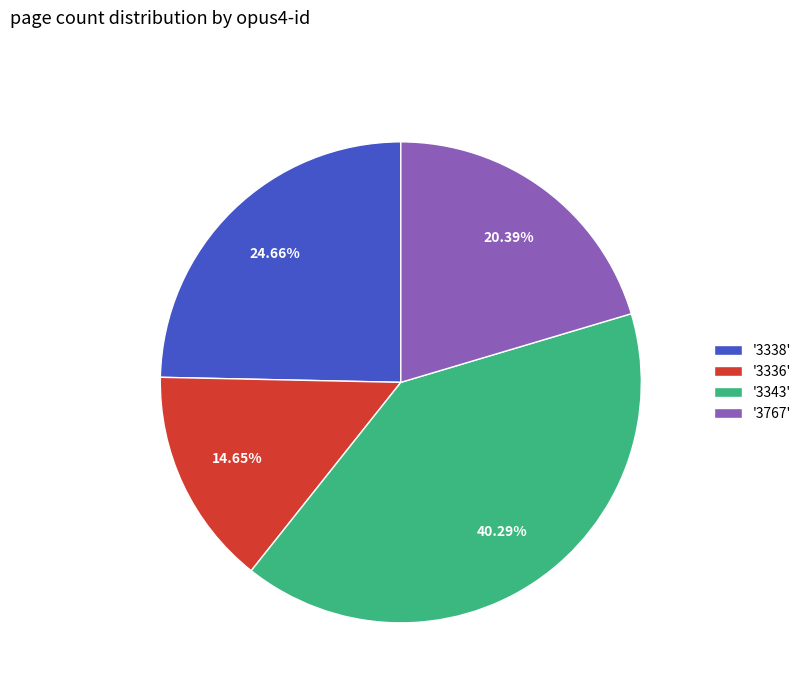

Does any single category account for the majority?

No